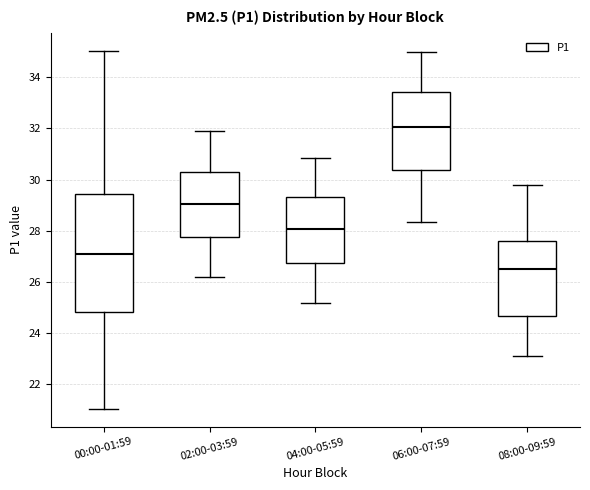

Which box has the highest median line?

06:00-07:59